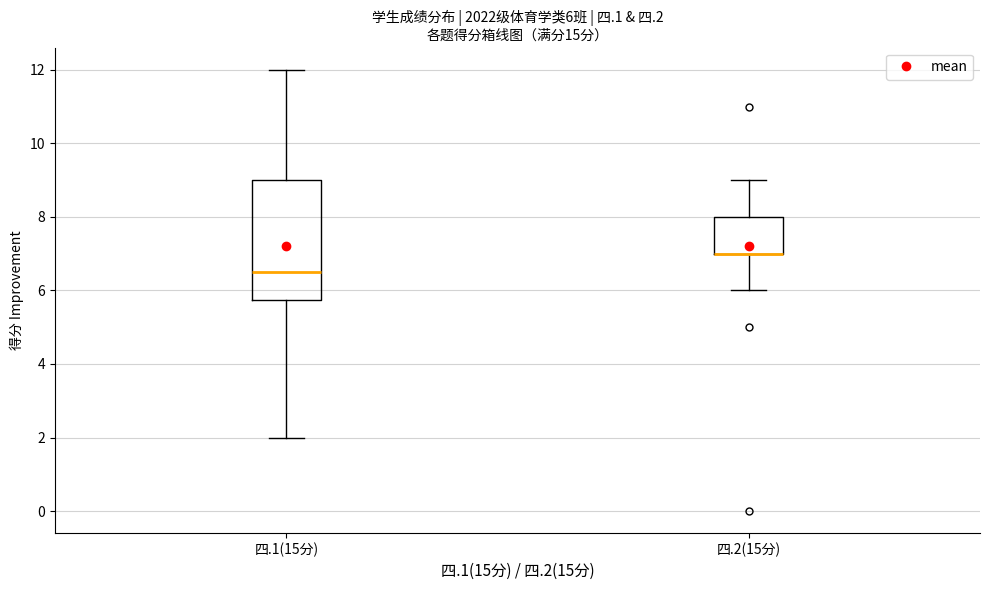

Which box is the tallest, from its lower edge to its upper edge?

四.1(15分)